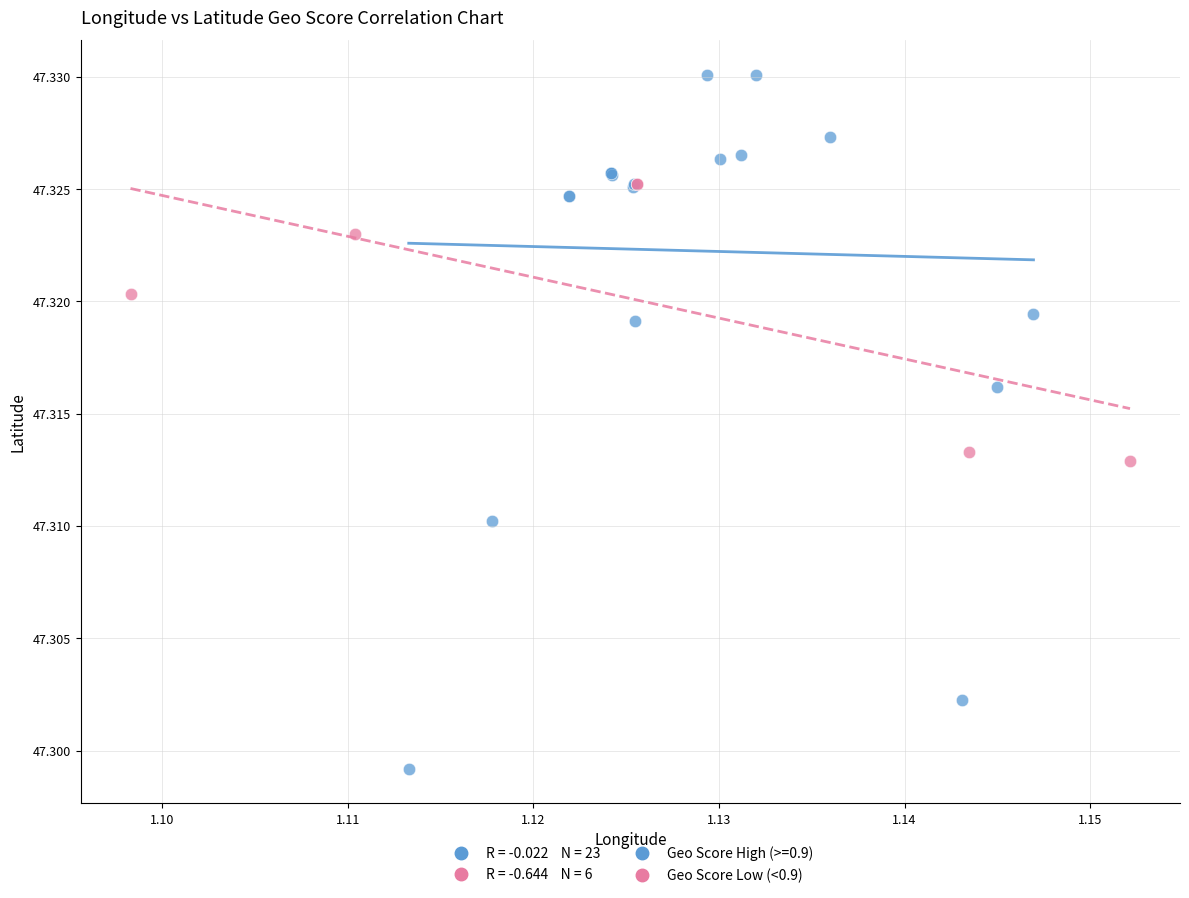

Which series reaches the minimum Y coordinate?

Geo Score High (>=0.9)